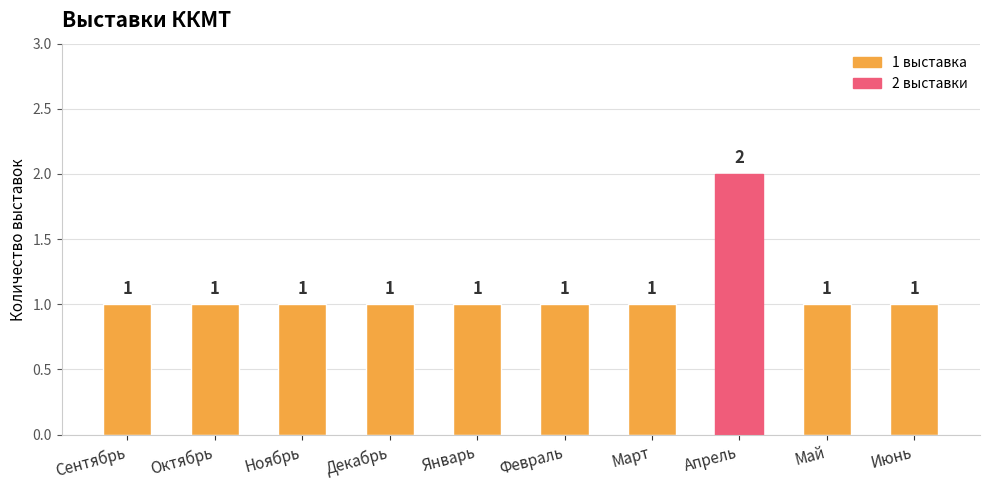

How many values are between 1 and 2?

10